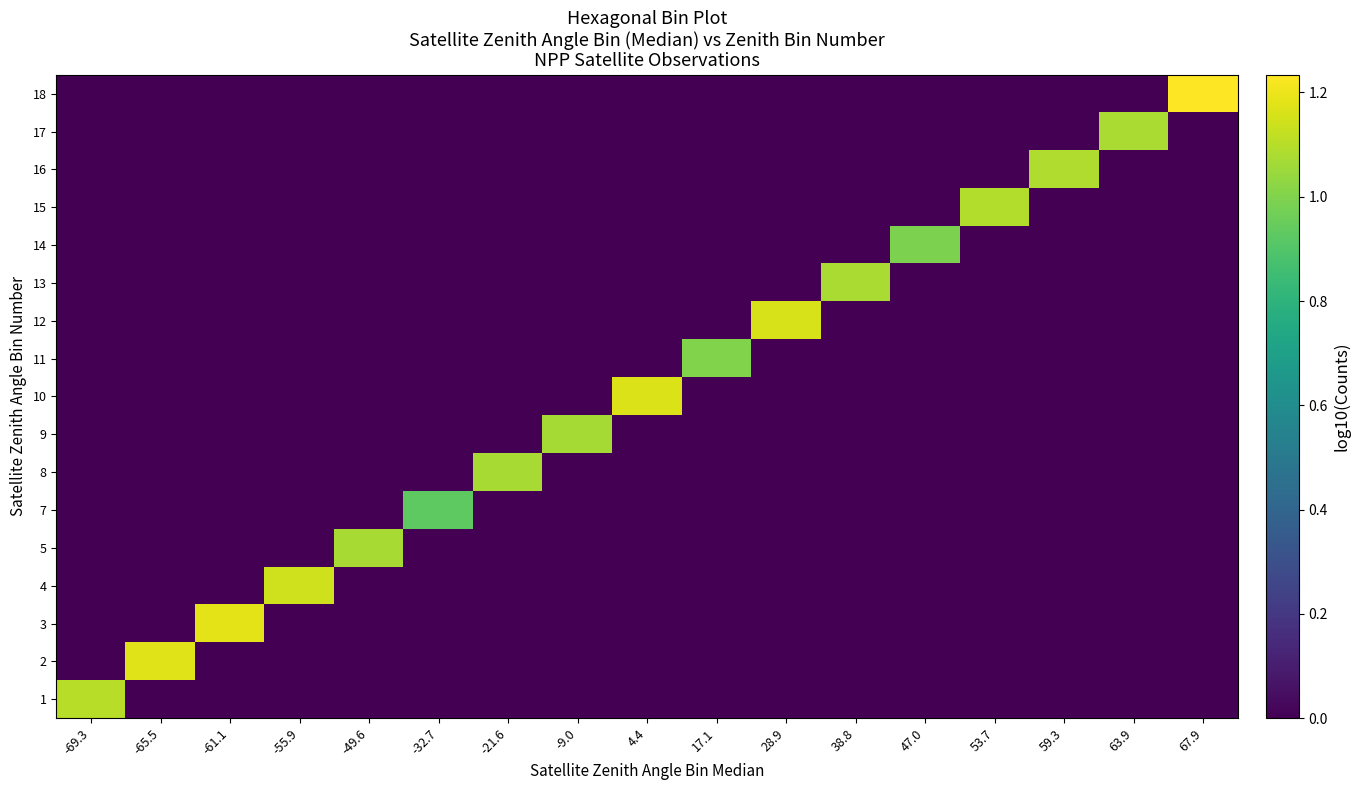

Reading left to right, extract all data points from this chart.

1: -69.3=1.1	-65.5=0.0	-61.1=0.0	-55.9=0.0	-49.6=0.0	-32.7=0.0	-21.6=0.0	-9.0=0.0	4.4=0.0	17.1=0.0	28.9=0.0	38.8=0.0	47.0=0.0	53.7=0.0	59.3=0.0	63.9=0.0	67.9=0.0
2: -69.3=0.0	-65.5=1.2	-61.1=0.0	-55.9=0.0	-49.6=0.0	-32.7=0.0	-21.6=0.0	-9.0=0.0	4.4=0.0	17.1=0.0	28.9=0.0	38.8=0.0	47.0=0.0	53.7=0.0	59.3=0.0	63.9=0.0	67.9=0.0
3: -69.3=0.0	-65.5=0.0	-61.1=1.2	-55.9=0.0	-49.6=0.0	-32.7=0.0	-21.6=0.0	-9.0=0.0	4.4=0.0	17.1=0.0	28.9=0.0	38.8=0.0	47.0=0.0	53.7=0.0	59.3=0.0	63.9=0.0	67.9=0.0
4: -69.3=0.0	-65.5=0.0	-61.1=0.0	-55.9=1.1	-49.6=0.0	-32.7=0.0	-21.6=0.0	-9.0=0.0	4.4=0.0	17.1=0.0	28.9=0.0	38.8=0.0	47.0=0.0	53.7=0.0	59.3=0.0	63.9=0.0	67.9=0.0
5: -69.3=0.0	-65.5=0.0	-61.1=0.0	-55.9=0.0	-49.6=1.1	-32.7=0.0	-21.6=0.0	-9.0=0.0	4.4=0.0	17.1=0.0	28.9=0.0	38.8=0.0	47.0=0.0	53.7=0.0	59.3=0.0	63.9=0.0	67.9=0.0
7: -69.3=0.0	-65.5=0.0	-61.1=0.0	-55.9=0.0	-49.6=0.0	-32.7=0.9	-21.6=0.0	-9.0=0.0	4.4=0.0	17.1=0.0	28.9=0.0	38.8=0.0	47.0=0.0	53.7=0.0	59.3=0.0	63.9=0.0	67.9=0.0
8: -69.3=0.0	-65.5=0.0	-61.1=0.0	-55.9=0.0	-49.6=0.0	-32.7=0.0	-21.6=1.1	-9.0=0.0	4.4=0.0	17.1=0.0	28.9=0.0	38.8=0.0	47.0=0.0	53.7=0.0	59.3=0.0	63.9=0.0	67.9=0.0
9: -69.3=0.0	-65.5=0.0	-61.1=0.0	-55.9=0.0	-49.6=0.0	-32.7=0.0	-21.6=0.0	-9.0=1.1	4.4=0.0	17.1=0.0	28.9=0.0	38.8=0.0	47.0=0.0	53.7=0.0	59.3=0.0	63.9=0.0	67.9=0.0
10: -69.3=0.0	-65.5=0.0	-61.1=0.0	-55.9=0.0	-49.6=0.0	-32.7=0.0	-21.6=0.0	-9.0=0.0	4.4=1.2	17.1=0.0	28.9=0.0	38.8=0.0	47.0=0.0	53.7=0.0	59.3=0.0	63.9=0.0	67.9=0.0
11: -69.3=0.0	-65.5=0.0	-61.1=0.0	-55.9=0.0	-49.6=0.0	-32.7=0.0	-21.6=0.0	-9.0=0.0	4.4=0.0	17.1=1.0	28.9=0.0	38.8=0.0	47.0=0.0	53.7=0.0	59.3=0.0	63.9=0.0	67.9=0.0
12: -69.3=0.0	-65.5=0.0	-61.1=0.0	-55.9=0.0	-49.6=0.0	-32.7=0.0	-21.6=0.0	-9.0=0.0	4.4=0.0	17.1=0.0	28.9=1.2	38.8=0.0	47.0=0.0	53.7=0.0	59.3=0.0	63.9=0.0	67.9=0.0
13: -69.3=0.0	-65.5=0.0	-61.1=0.0	-55.9=0.0	-49.6=0.0	-32.7=0.0	-21.6=0.0	-9.0=0.0	4.4=0.0	17.1=0.0	28.9=0.0	38.8=1.1	47.0=0.0	53.7=0.0	59.3=0.0	63.9=0.0	67.9=0.0
14: -69.3=0.0	-65.5=0.0	-61.1=0.0	-55.9=0.0	-49.6=0.0	-32.7=0.0	-21.6=0.0	-9.0=0.0	4.4=0.0	17.1=0.0	28.9=0.0	38.8=0.0	47.0=1.0	53.7=0.0	59.3=0.0	63.9=0.0	67.9=0.0
15: -69.3=0.0	-65.5=0.0	-61.1=0.0	-55.9=0.0	-49.6=0.0	-32.7=0.0	-21.6=0.0	-9.0=0.0	4.4=0.0	17.1=0.0	28.9=0.0	38.8=0.0	47.0=0.0	53.7=1.1	59.3=0.0	63.9=0.0	67.9=0.0
16: -69.3=0.0	-65.5=0.0	-61.1=0.0	-55.9=0.0	-49.6=0.0	-32.7=0.0	-21.6=0.0	-9.0=0.0	4.4=0.0	17.1=0.0	28.9=0.0	38.8=0.0	47.0=0.0	53.7=0.0	59.3=1.1	63.9=0.0	67.9=0.0
17: -69.3=0.0	-65.5=0.0	-61.1=0.0	-55.9=0.0	-49.6=0.0	-32.7=0.0	-21.6=0.0	-9.0=0.0	4.4=0.0	17.1=0.0	28.9=0.0	38.8=0.0	47.0=0.0	53.7=0.0	59.3=0.0	63.9=1.1	67.9=0.0
18: -69.3=0.0	-65.5=0.0	-61.1=0.0	-55.9=0.0	-49.6=0.0	-32.7=0.0	-21.6=0.0	-9.0=0.0	4.4=0.0	17.1=0.0	28.9=0.0	38.8=0.0	47.0=0.0	53.7=0.0	59.3=0.0	63.9=0.0	67.9=1.2